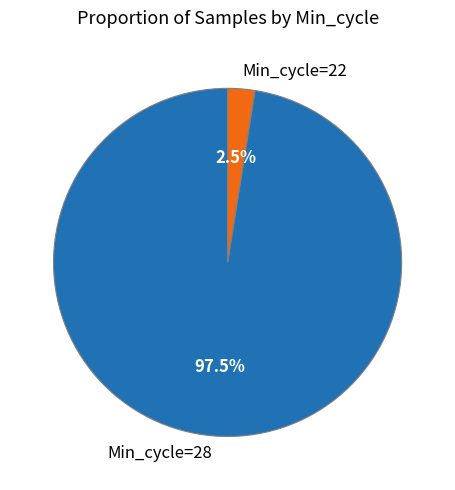

Between Min_cycle=28 and Min_cycle=22, which is larger?

Min_cycle=28